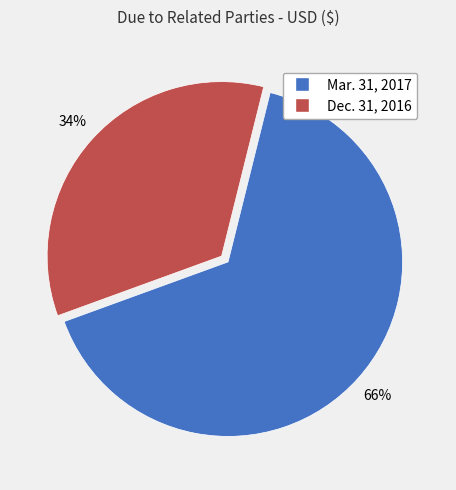

Which category has the smallest portion of the pie?

Dec. 31, 2016